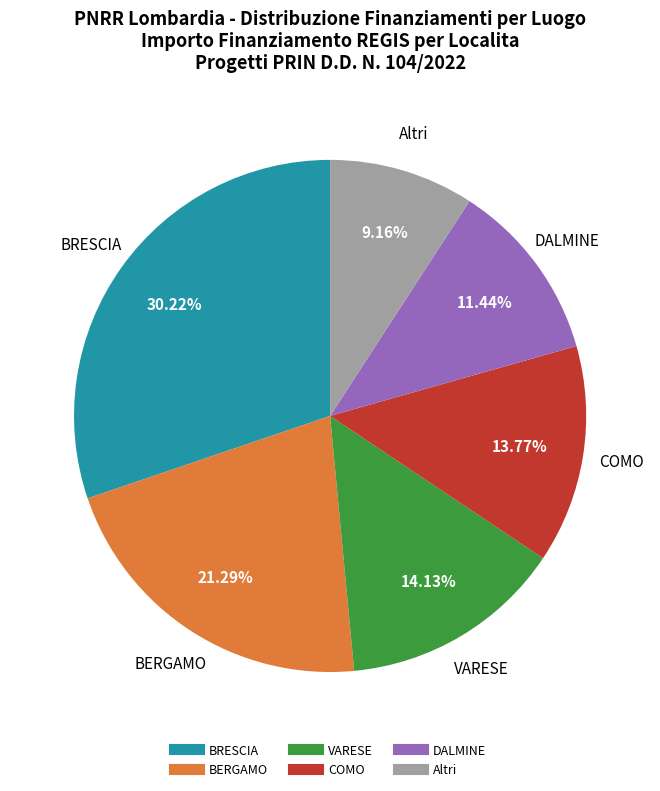

Is there a majority slice in this chart?

No